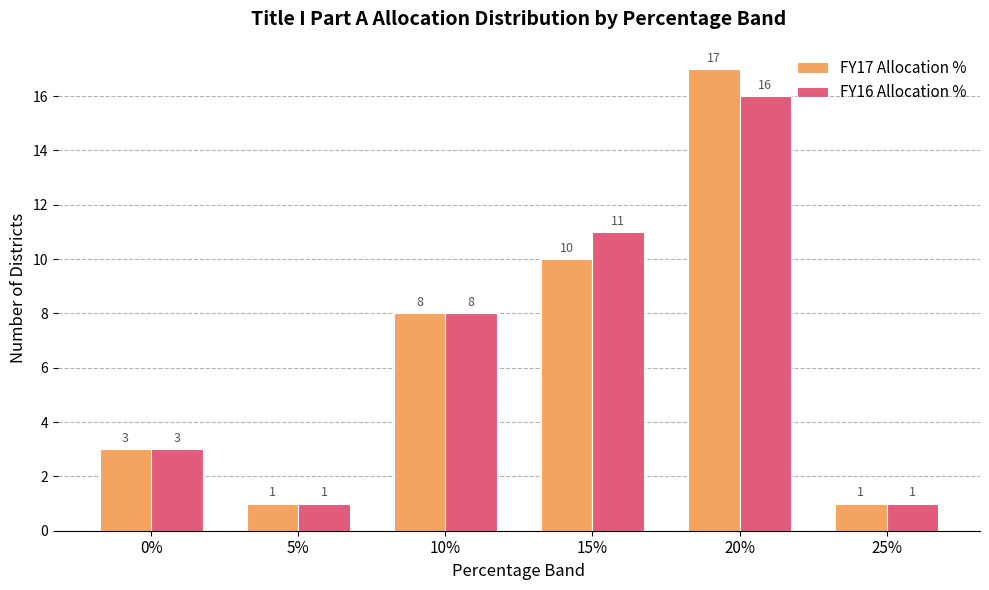

Is the value of FY16 Allocation % at 20% greater than the value of FY17 Allocation % at 15%?

Yes